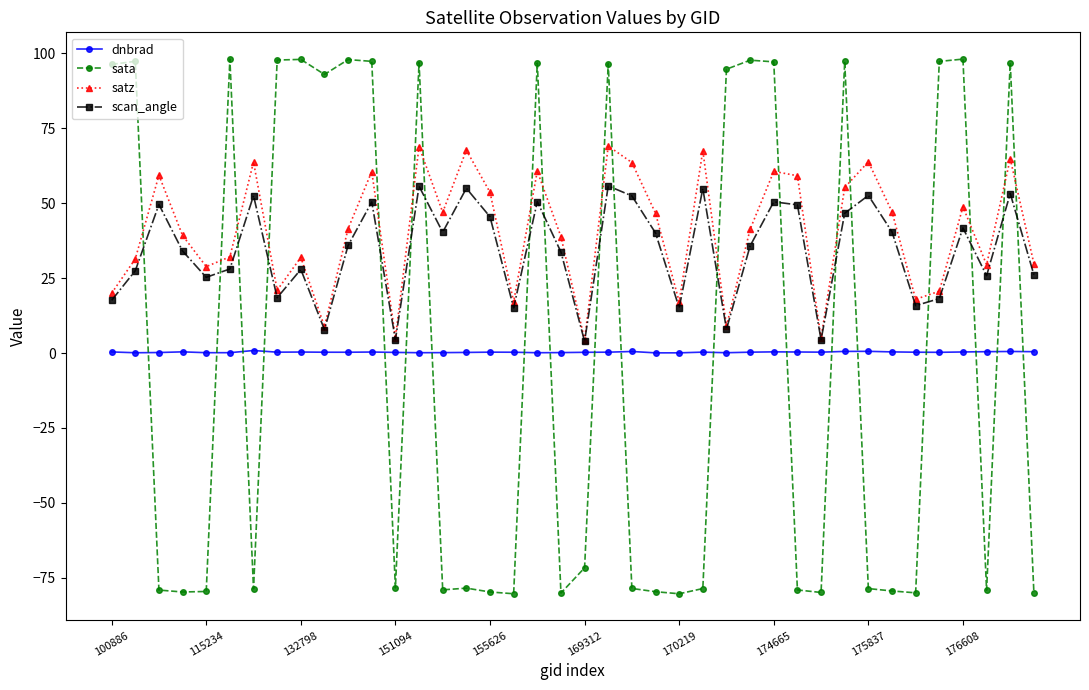

List the series in order of their peak value, highest first.

sata, satz, scan_angle, dnbrad